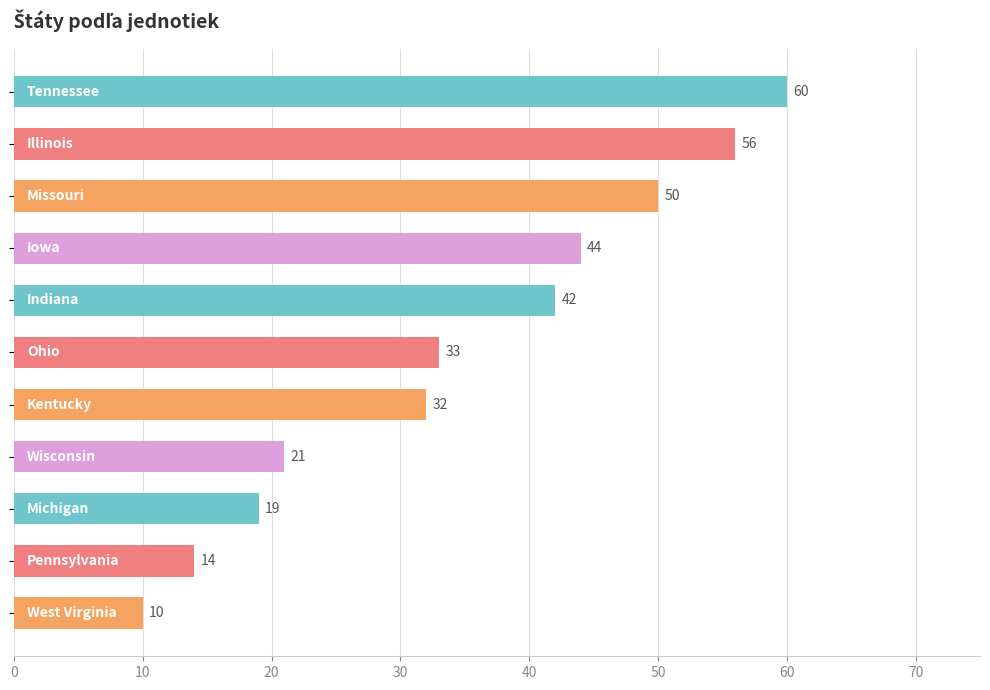

What is the greatest value displayed?

60